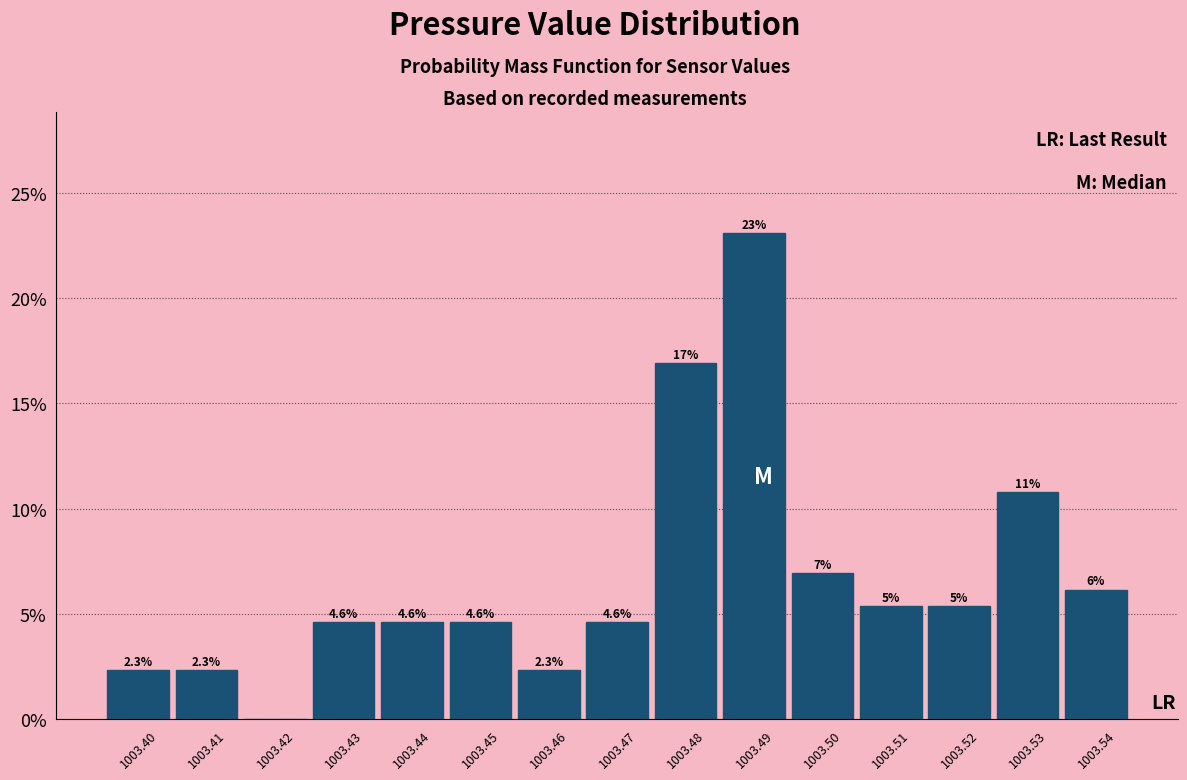

Are the bars horizontal?

No